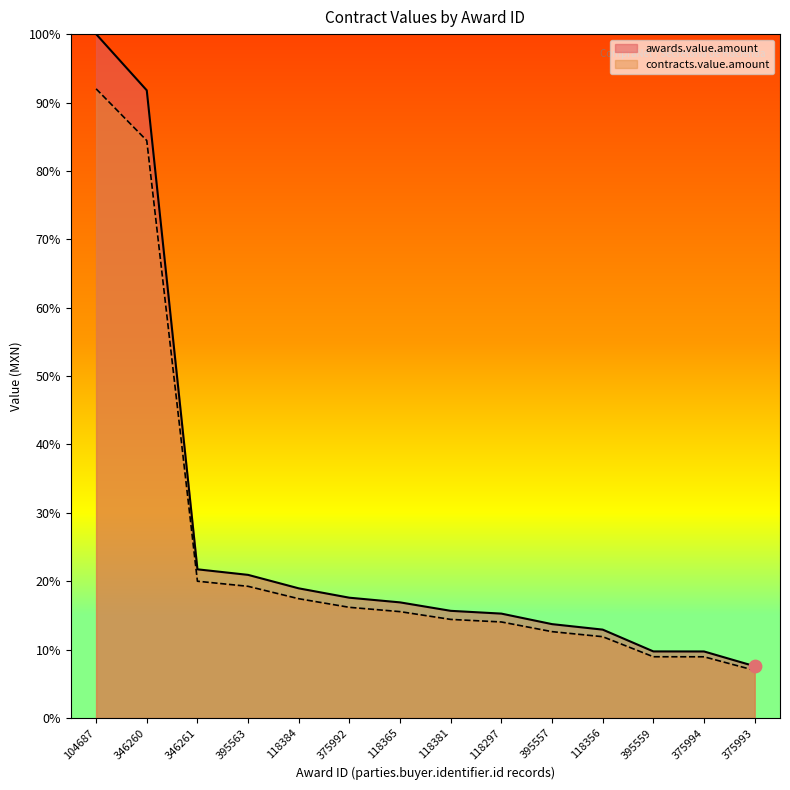

What are all the series names shown in the legend?

awards.value.amount, contracts.value.amount